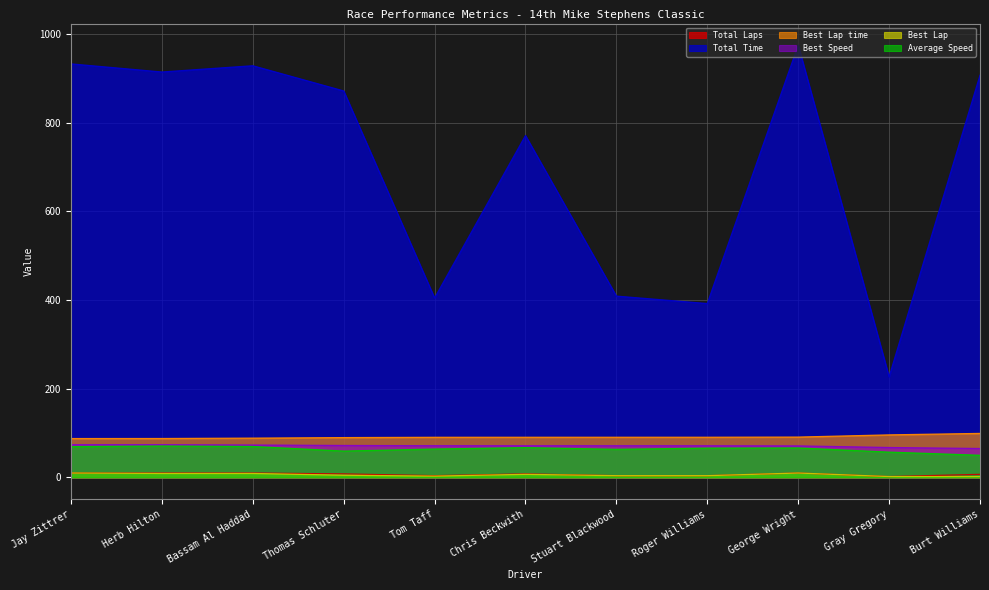

True or false: Total Laps and Best Speed cross at least once.

False